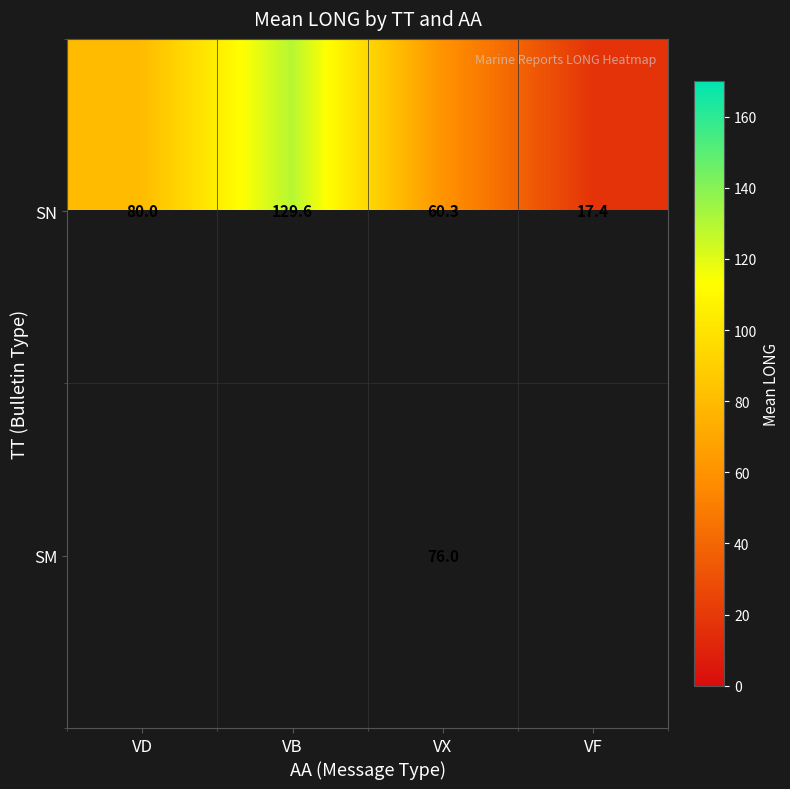

Rank the categories by SN value from lowest to highest.

VF, VX, VD, VB